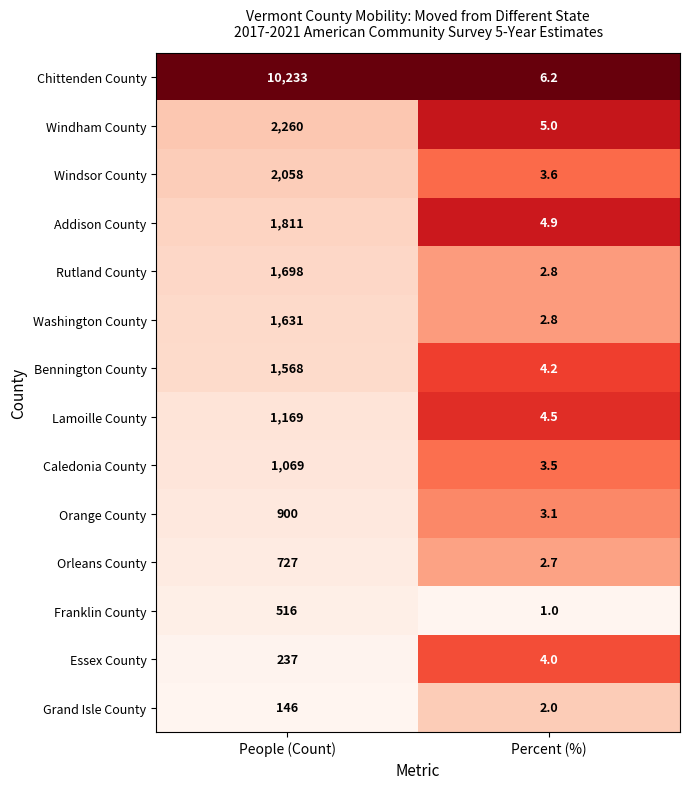

Reading left to right, extract all data points from this chart.

Chittenden County: 10233.0	6.2
Windham County: 2260.0	5.0
Windsor County: 2058.0	3.6
Addison County: 1811.0	4.9
Rutland County: 1698.0	2.8
Washington County: 1631.0	2.8
Bennington County: 1568.0	4.2
Lamoille County: 1169.0	4.5
Caledonia County: 1069.0	3.5
Orange County: 900.0	3.1
Orleans County: 727.0	2.7
Franklin County: 516.0	1.0
Essex County: 237.0	4.0
Grand Isle County: 146.0	2.0